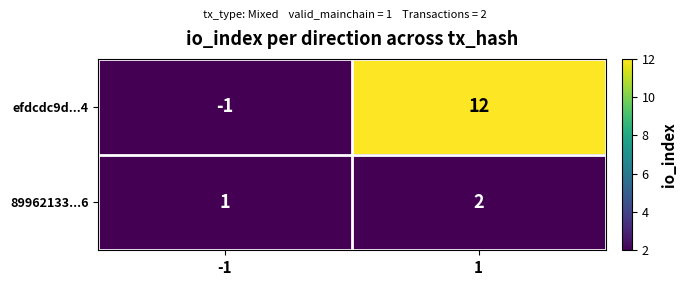

True or false: 89962133...6 has a value of 0 at -1.

False